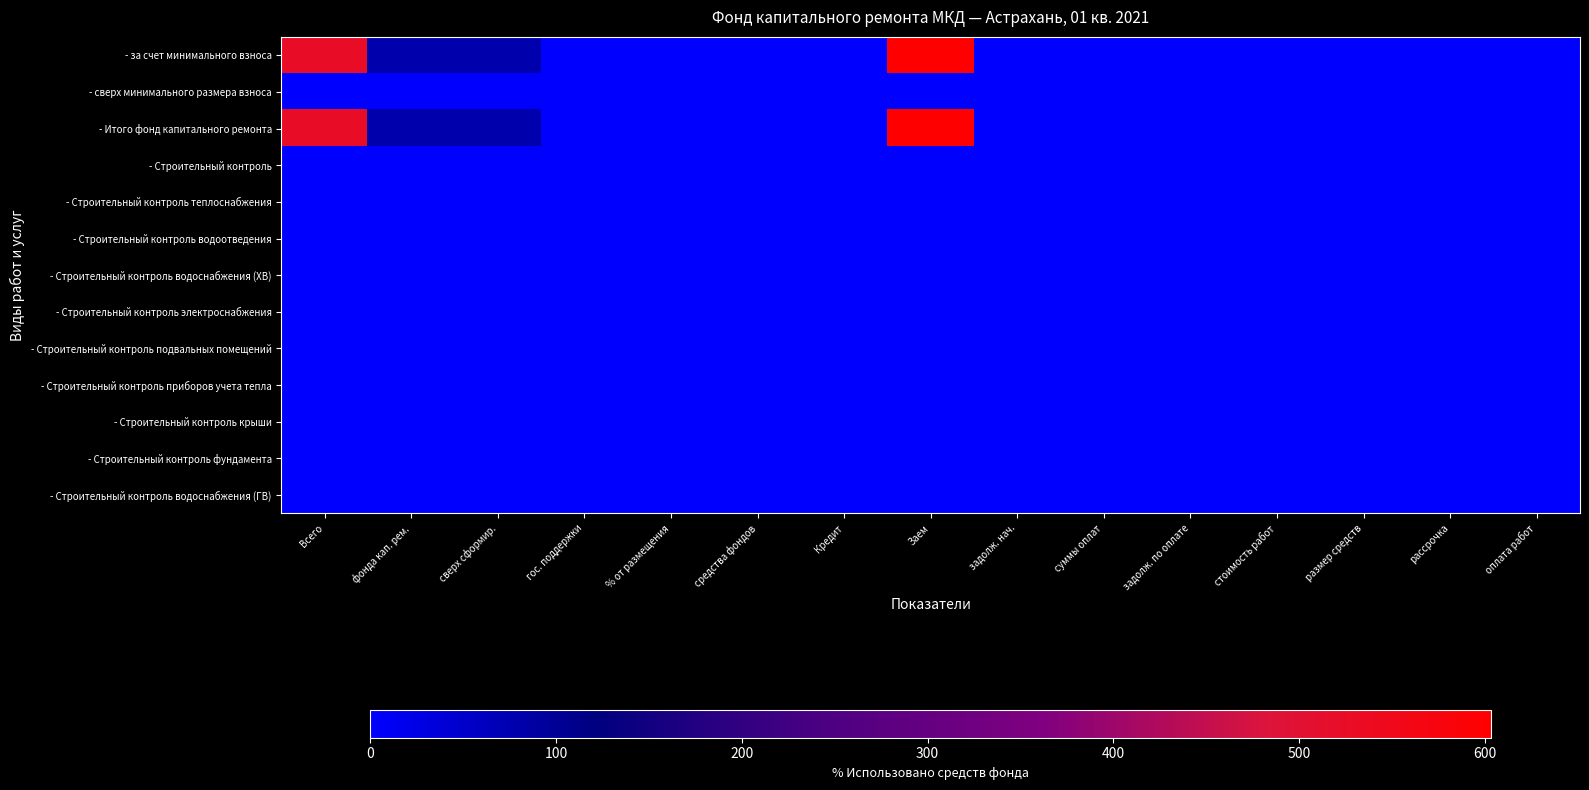

Reading left to right, transcribe all the data shown in this chart.

- за счет минимального взноса: Всего=523.5	фонда кап. рем.=79.9	сверх сформир.=79.9	гос. поддержки=0.0	% от размещения=0.0	средства фондов=0.0	Кредит=0.0	Заем=603.4	задолж. нач.=0.0	суммы оплат=0.0	задолж. по оплате=0.0	стоимость работ=0.0	размер средств=0.0	рассрочка=0.0	оплата работ=0.0
- сверх минимального размера взноса: Всего=0.0	фонда кап. рем.=0.0	сверх сформир.=0.0	гос. поддержки=0.0	% от размещения=0.0	средства фондов=0.0	Кредит=0.0	Заем=0.0	задолж. нач.=0.0	суммы оплат=0.0	задолж. по оплате=0.0	стоимость работ=0.0	размер средств=0.0	рассрочка=0.0	оплата работ=0.0
- Итого фонд капитального ремонта: Всего=523.5	фонда кап. рем.=79.9	сверх сформир.=79.9	гос. поддержки=0.0	% от размещения=0.0	средства фондов=0.0	Кредит=0.0	Заем=603.4	задолж. нач.=0.0	суммы оплат=0.0	задолж. по оплате=0.0	стоимость работ=0.0	размер средств=0.0	рассрочка=0.0	оплата работ=0.0
- Строительный контроль: Всего=0.0	фонда кап. рем.=0.0	сверх сформир.=0.0	гос. поддержки=0.0	% от размещения=0.0	средства фондов=0.0	Кредит=0.0	Заем=0.0	задолж. нач.=0.0	суммы оплат=0.0	задолж. по оплате=0.0	стоимость работ=0.0	размер средств=0.0	рассрочка=0.0	оплата работ=0.0
- Строительный контроль теплоснабжения: Всего=0.0	фонда кап. рем.=0.0	сверх сформир.=0.0	гос. поддержки=0.0	% от размещения=0.0	средства фондов=0.0	Кредит=0.0	Заем=0.0	задолж. нач.=0.0	суммы оплат=0.0	задолж. по оплате=0.0	стоимость работ=0.0	размер средств=0.0	рассрочка=0.0	оплата работ=0.0
- Строительный контроль водоотведения: Всего=0.0	фонда кап. рем.=0.0	сверх сформир.=0.0	гос. поддержки=0.0	% от размещения=0.0	средства фондов=0.0	Кредит=0.0	Заем=0.0	задолж. нач.=0.0	суммы оплат=0.0	задолж. по оплате=0.0	стоимость работ=0.0	размер средств=0.0	рассрочка=0.0	оплата работ=0.0
- Строительный контроль водоснабжения (ХВ): Всего=0.0	фонда кап. рем.=0.0	сверх сформир.=0.0	гос. поддержки=0.0	% от размещения=0.0	средства фондов=0.0	Кредит=0.0	Заем=0.0	задолж. нач.=0.0	суммы оплат=0.0	задолж. по оплате=0.0	стоимость работ=0.0	размер средств=0.0	рассрочка=0.0	оплата работ=0.0
- Строительный контроль электроснабжения: Всего=0.0	фонда кап. рем.=0.0	сверх сформир.=0.0	гос. поддержки=0.0	% от размещения=0.0	средства фондов=0.0	Кредит=0.0	Заем=0.0	задолж. нач.=0.0	суммы оплат=0.0	задолж. по оплате=0.0	стоимость работ=0.0	размер средств=0.0	рассрочка=0.0	оплата работ=0.0
- Строительный контроль подвальных помещений: Всего=0.0	фонда кап. рем.=0.0	сверх сформир.=0.0	гос. поддержки=0.0	% от размещения=0.0	средства фондов=0.0	Кредит=0.0	Заем=0.0	задолж. нач.=0.0	суммы оплат=0.0	задолж. по оплате=0.0	стоимость работ=0.0	размер средств=0.0	рассрочка=0.0	оплата работ=0.0
- Строительный контроль приборов учета тепла: Всего=0.0	фонда кап. рем.=0.0	сверх сформир.=0.0	гос. поддержки=0.0	% от размещения=0.0	средства фондов=0.0	Кредит=0.0	Заем=0.0	задолж. нач.=0.0	суммы оплат=0.0	задолж. по оплате=0.0	стоимость работ=0.0	размер средств=0.0	рассрочка=0.0	оплата работ=0.0
- Строительный контроль крыши: Всего=0.0	фонда кап. рем.=0.0	сверх сформир.=0.0	гос. поддержки=0.0	% от размещения=0.0	средства фондов=0.0	Кредит=0.0	Заем=0.0	задолж. нач.=0.0	суммы оплат=0.0	задолж. по оплате=0.0	стоимость работ=0.0	размер средств=0.0	рассрочка=0.0	оплата работ=0.0
- Строительный контроль фундамента: Всего=0.0	фонда кап. рем.=0.0	сверх сформир.=0.0	гос. поддержки=0.0	% от размещения=0.0	средства фондов=0.0	Кредит=0.0	Заем=0.0	задолж. нач.=0.0	суммы оплат=0.0	задолж. по оплате=0.0	стоимость работ=0.0	размер средств=0.0	рассрочка=0.0	оплата работ=0.0
- Строительный контроль водоснабжения (ГВ): Всего=0.0	фонда кап. рем.=0.0	сверх сформир.=0.0	гос. поддержки=0.0	% от размещения=0.0	средства фондов=0.0	Кредит=0.0	Заем=0.0	задолж. нач.=0.0	суммы оплат=0.0	задолж. по оплате=0.0	стоимость работ=0.0	размер средств=0.0	рассрочка=0.0	оплата работ=0.0